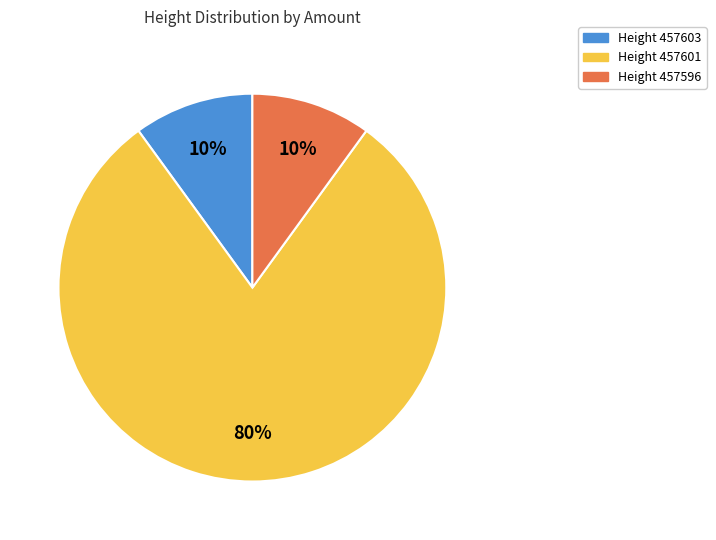

How many slices are in this pie chart?

3